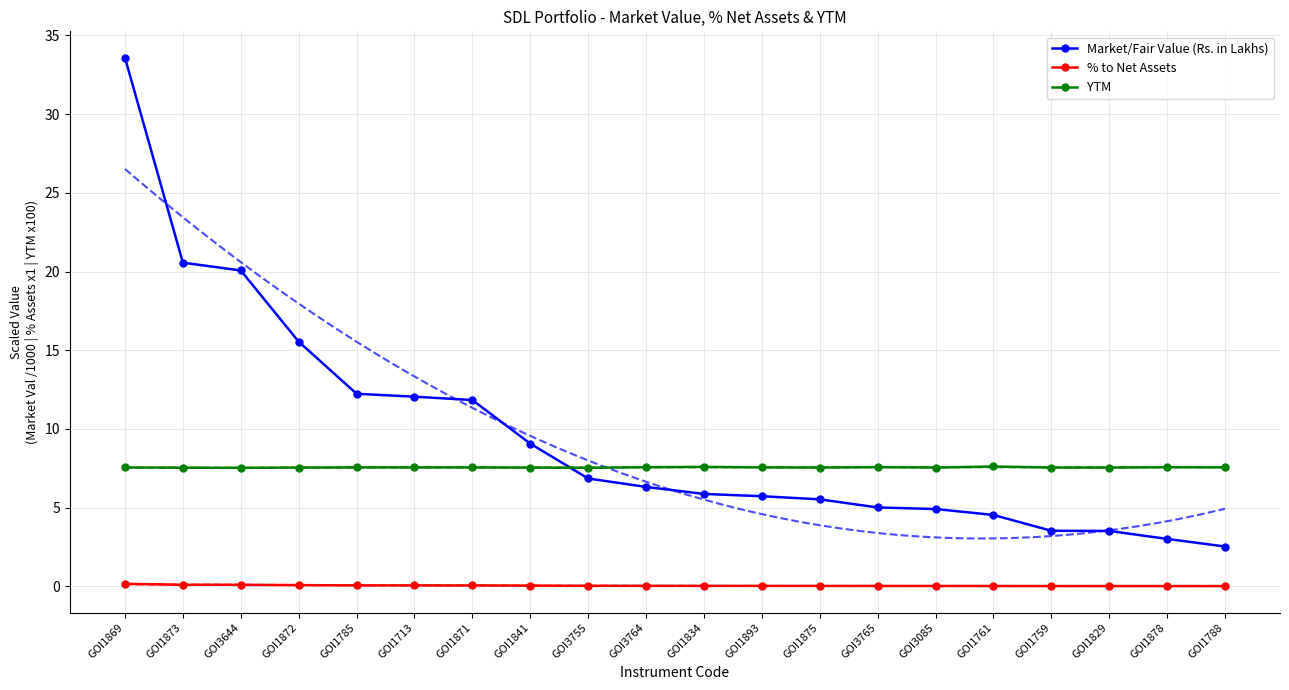

What value does the YTM series have at GOI3765?

7.6